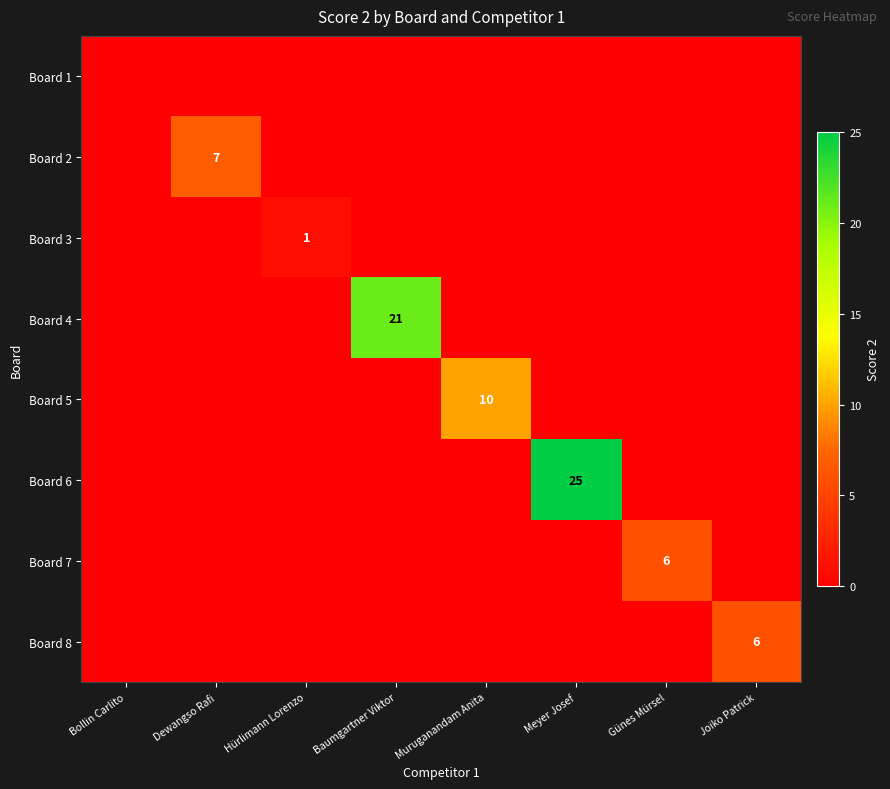

The value of Board 2 at Dewangso Rafi is 7. True or false?

True